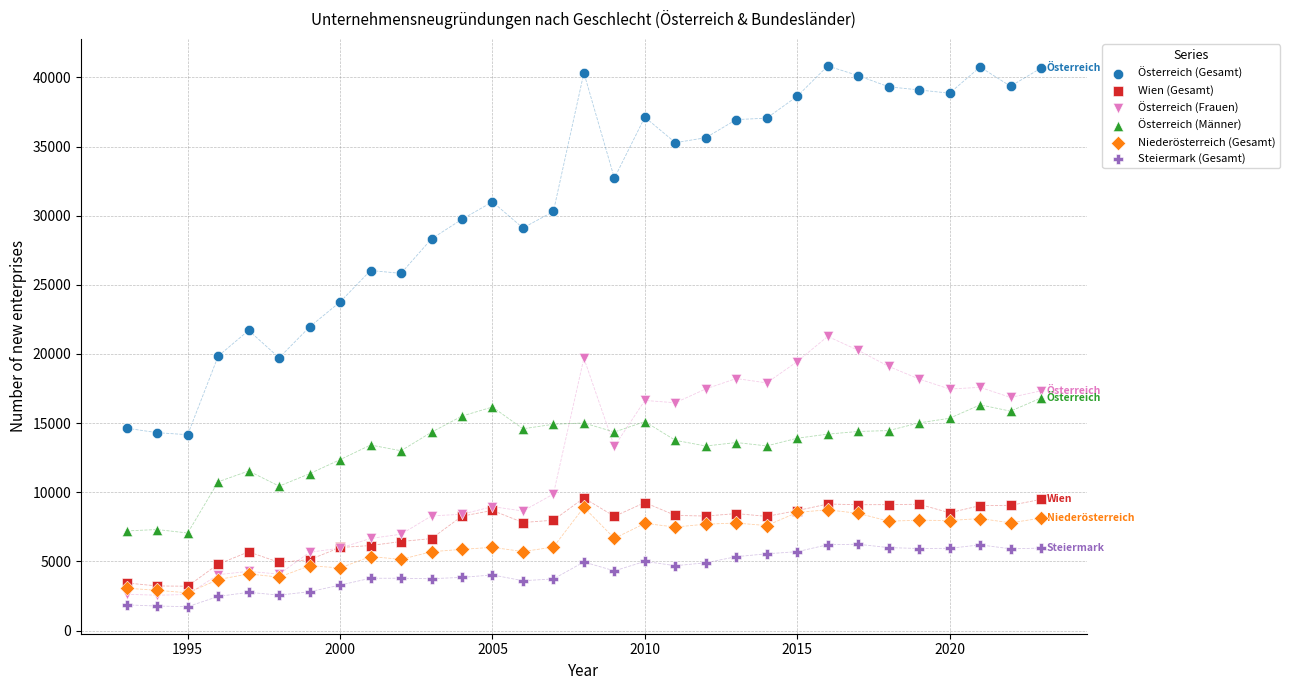

In the Österreich (Gesamt) series, what Y value is closest to 27494?

28322